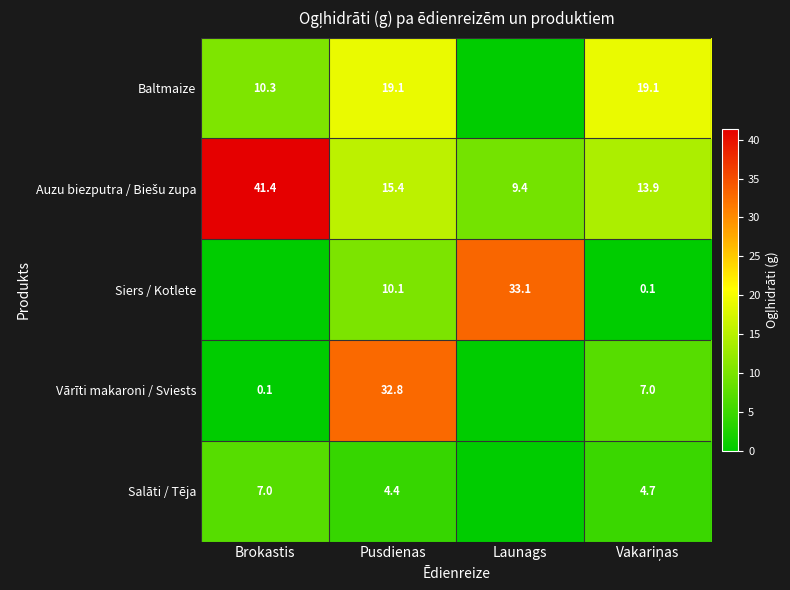

The value of Salāti / Tēja at Pusdienas is 4.4. True or false?

True